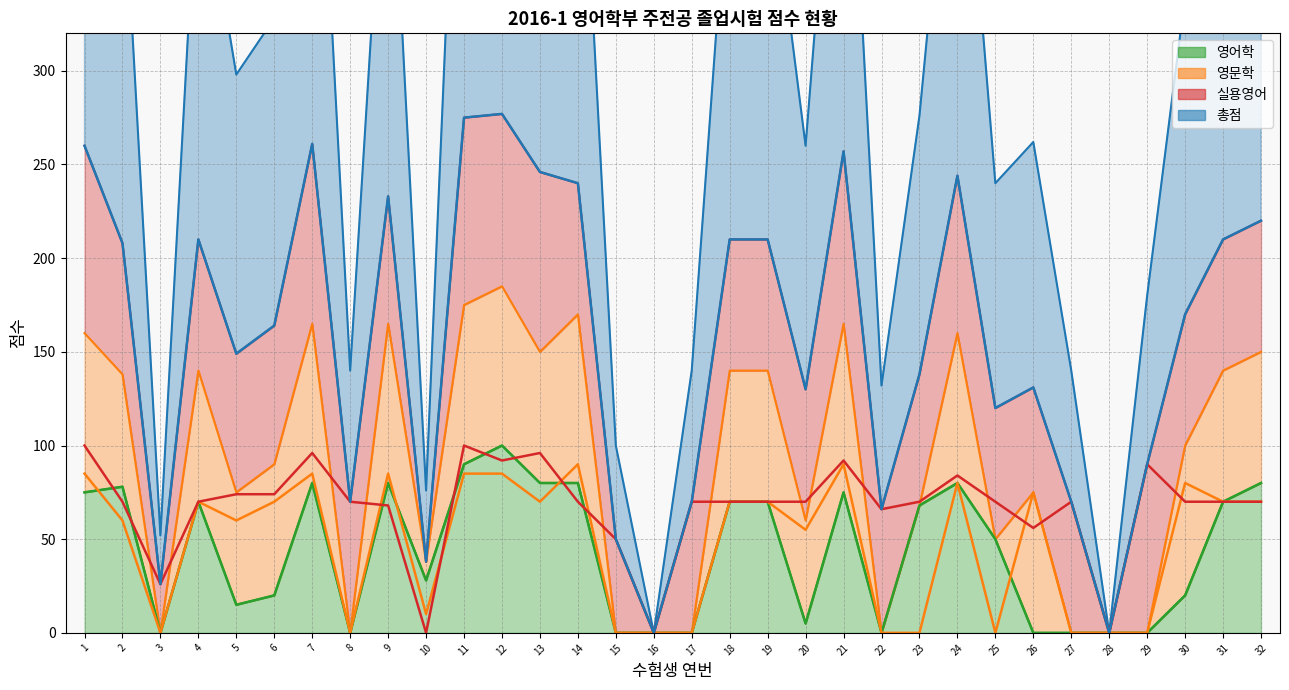

Is the value of 총점 at 31 greater than the value of 실용영어 at 6?

Yes